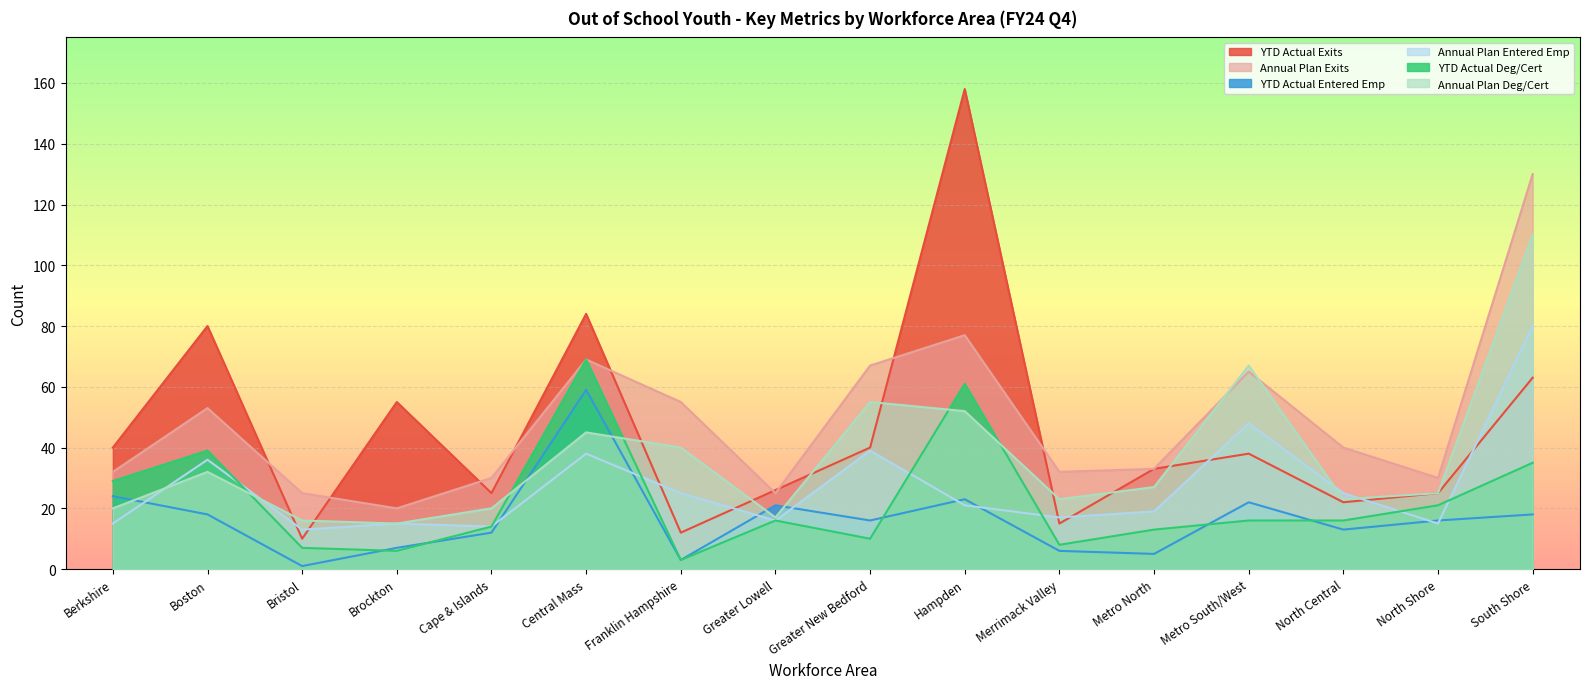

True or false: Annual Plan Exits and YTD Actual Deg/Cert cross at least once.

False